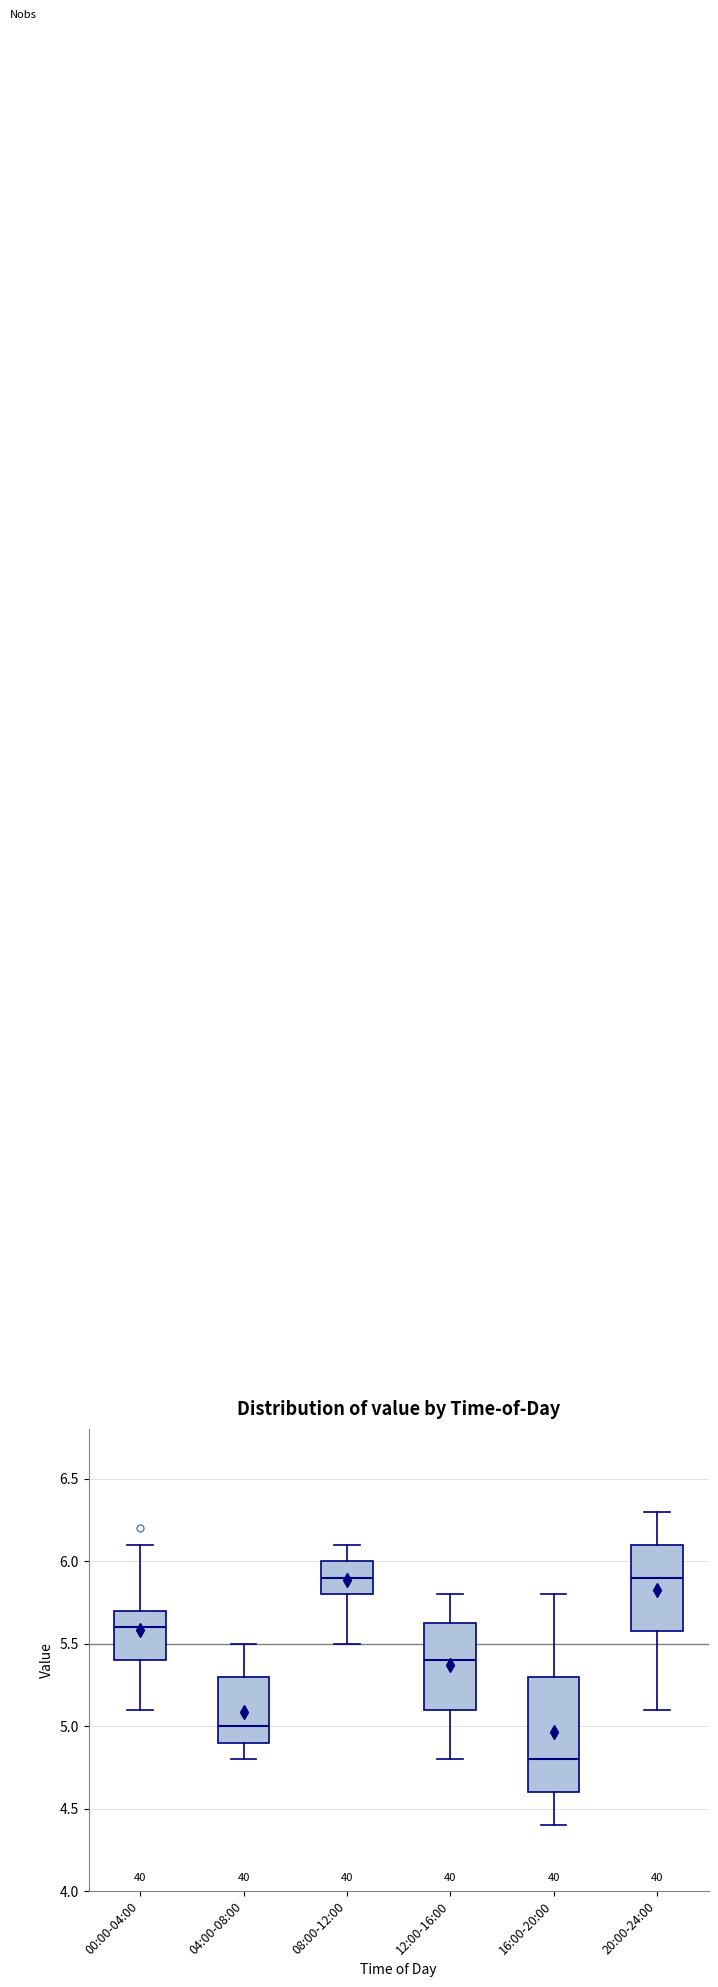

Reading left to right, transcribe this box plot: for each box, give where its median line is, the range the box spans, and where its two whiskers end, as read against the y-axis. The values are not printed on the chart, so give them approximately, as read against the axis.

00:00-04:00: median 5.60, box 5.40 to 5.70, whiskers 5.10 to 6.10
04:00-08:00: median 5.00, box 4.90 to 5.30, whiskers 4.80 to 5.50
08:00-12:00: median 5.90, box 5.80 to 6.00, whiskers 5.50 to 6.10
12:00-16:00: median 5.40, box 5.10 to 5.65, whiskers 4.80 to 5.80
16:00-20:00: median 4.80, box 4.60 to 5.30, whiskers 4.40 to 5.80
20:00-24:00: median 5.90, box 5.60 to 6.10, whiskers 5.10 to 6.30